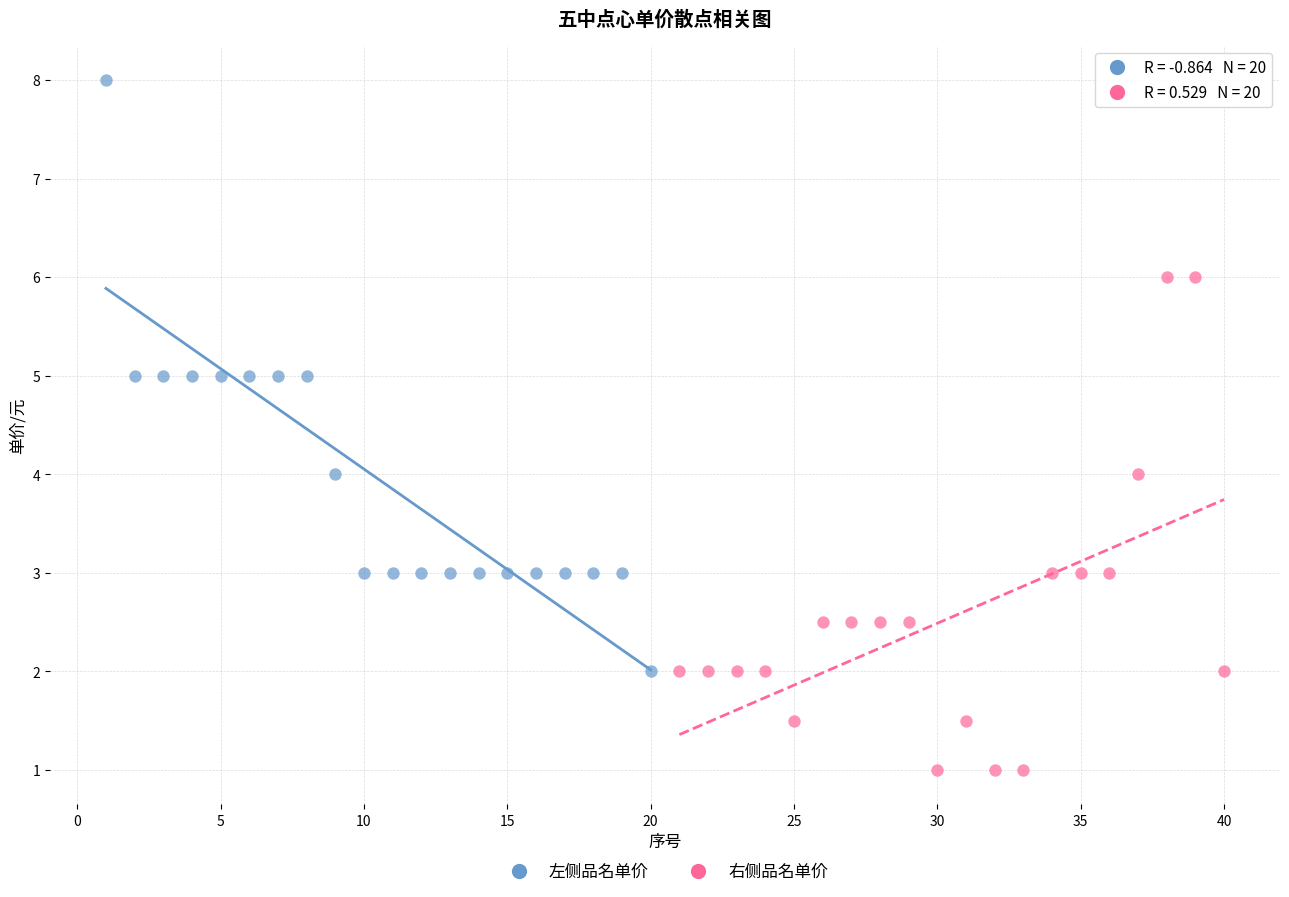

What are all the series names shown in the legend?

左侧品名单价, 右侧品名单价